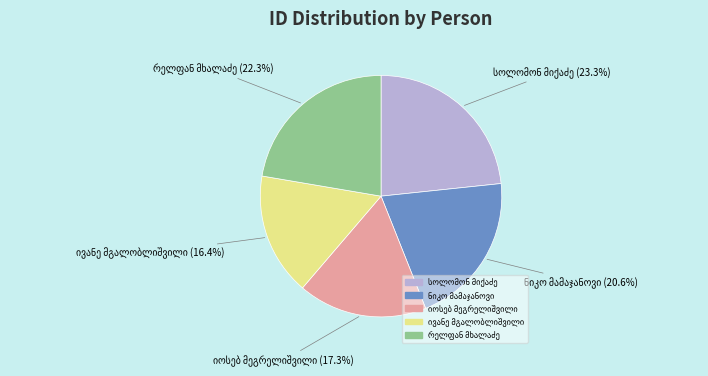

Is there a majority slice in this chart?

No